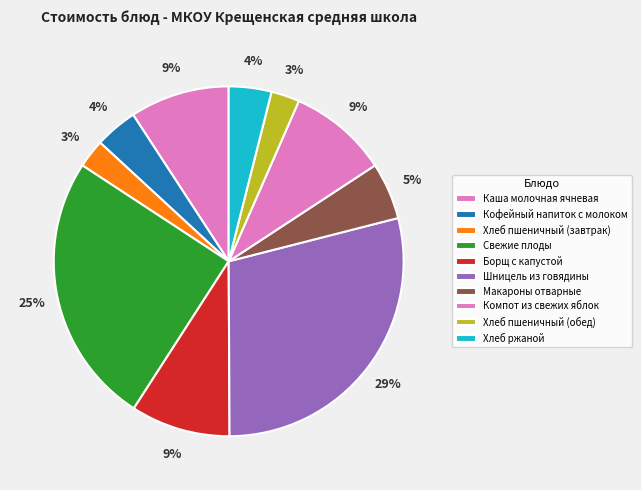

What is the change in value from Свежие плоды to Хлеб пшеничный (обед)?

-17.1